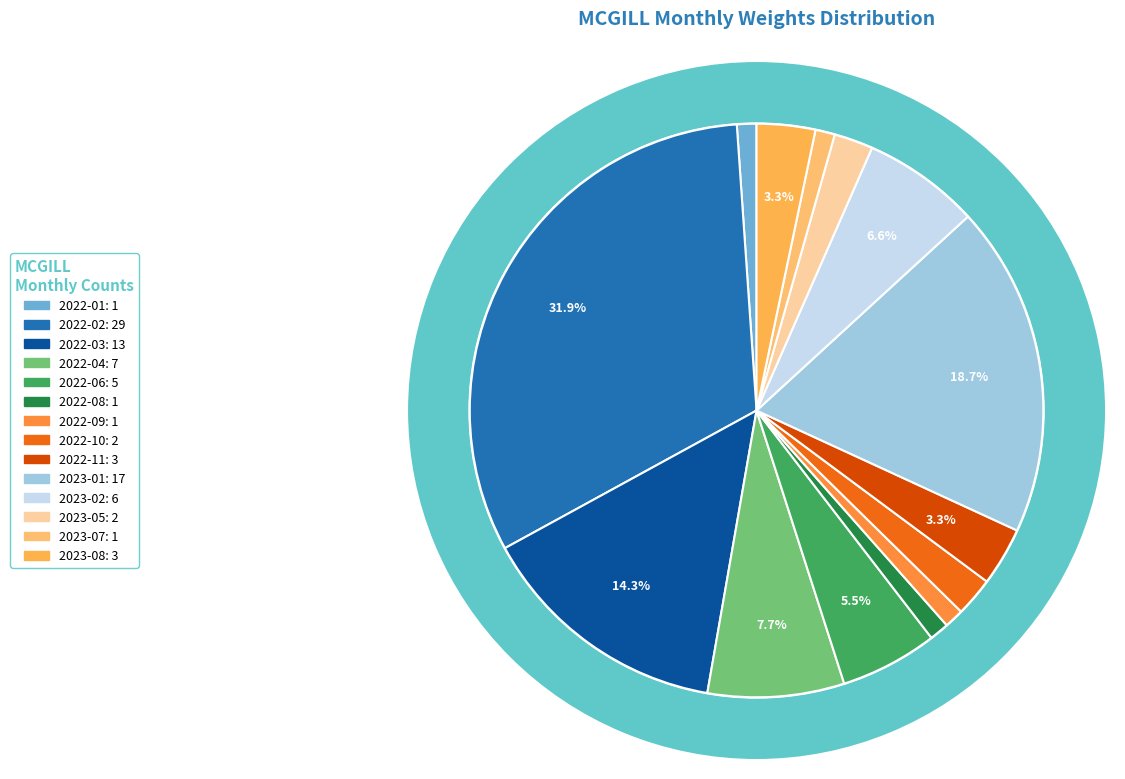

What is the smallest slice in the pie chart?

2022-01